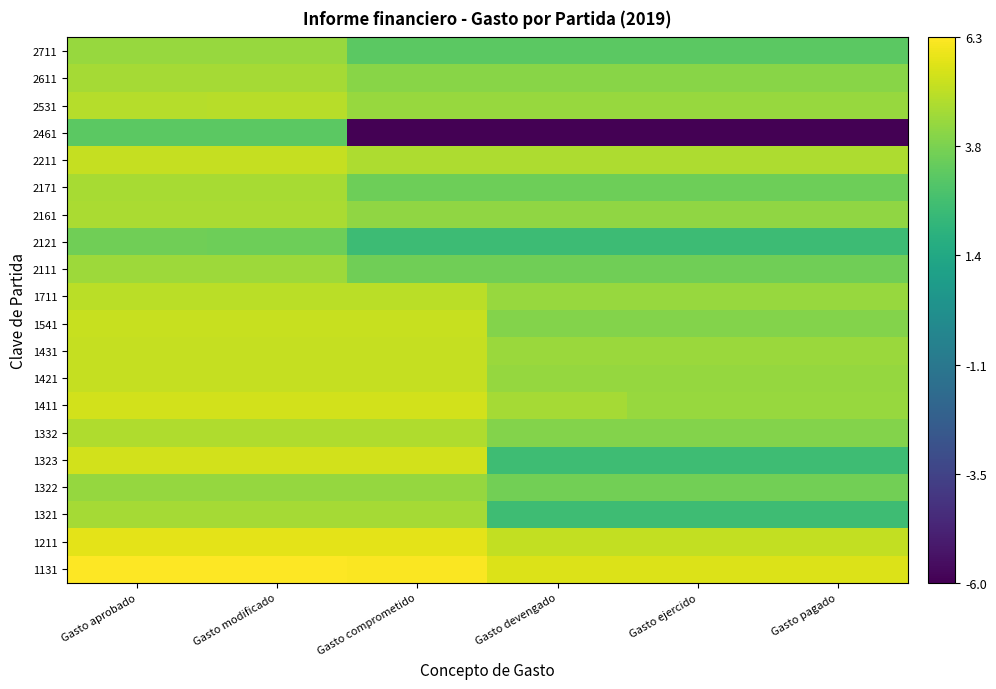

At how many categories does at least one series exceed 4?

6